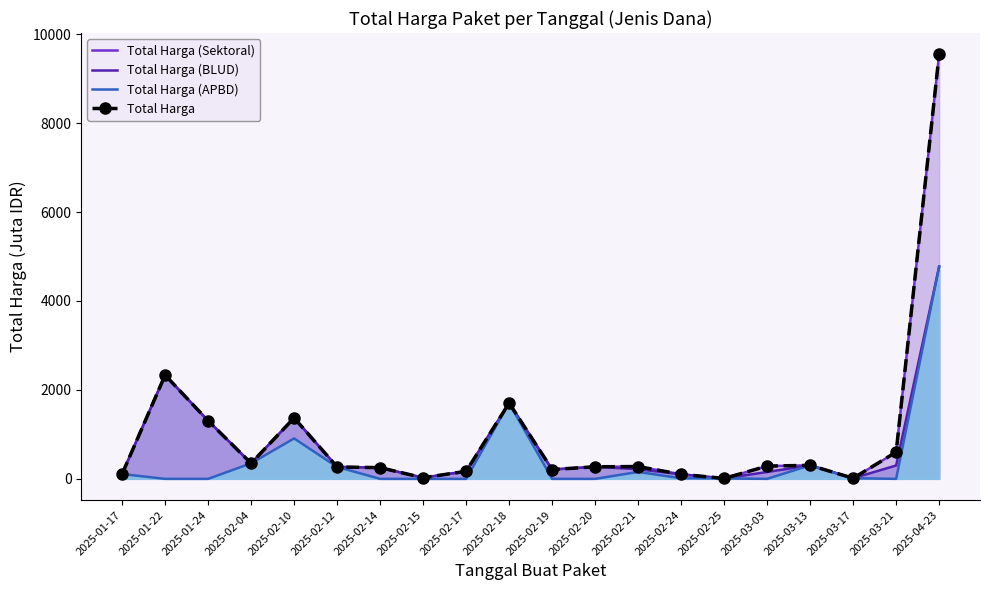

What are all the series names shown in the legend?

Total Harga (Sektoral), Total Harga (BLUD), Total Harga (APBD), Total Harga